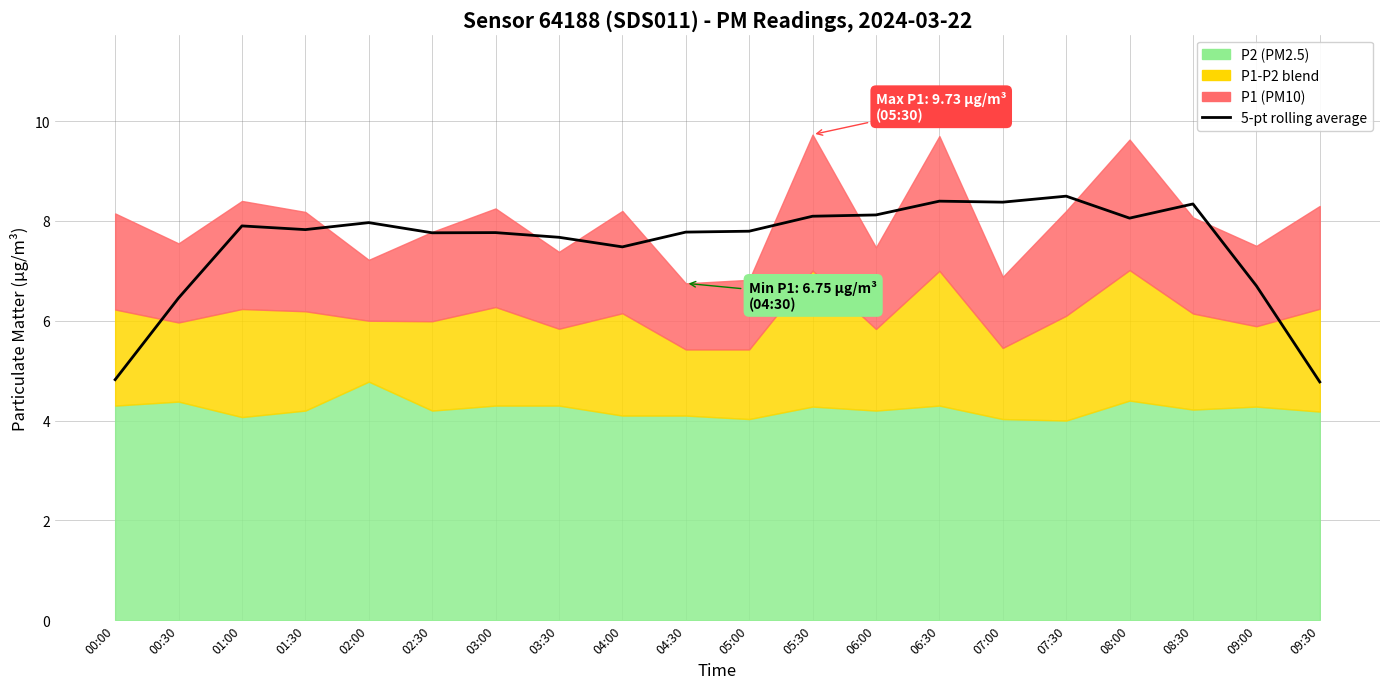

The value at 01:00 is 10.5. True or false?

False